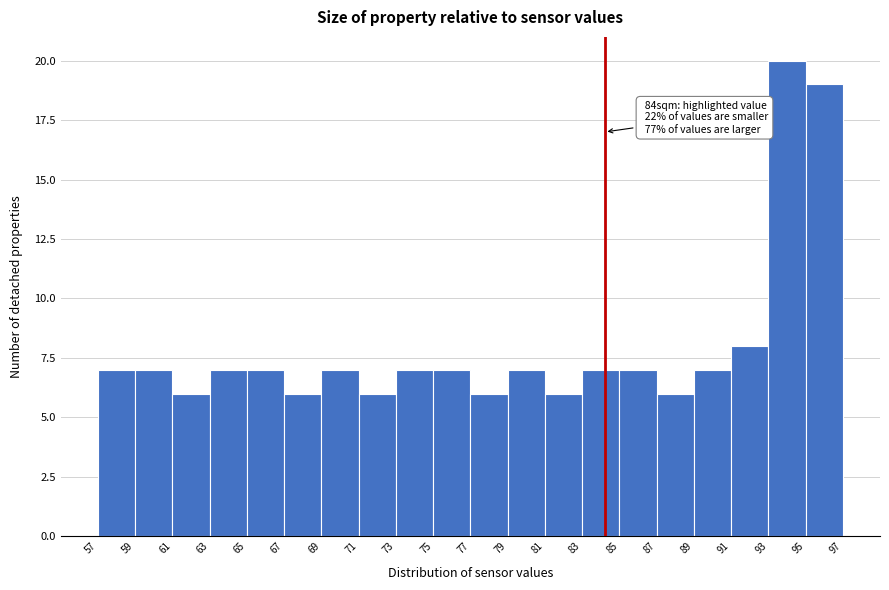

Over which range of the x-axis is the bar tallest?

93 to 95